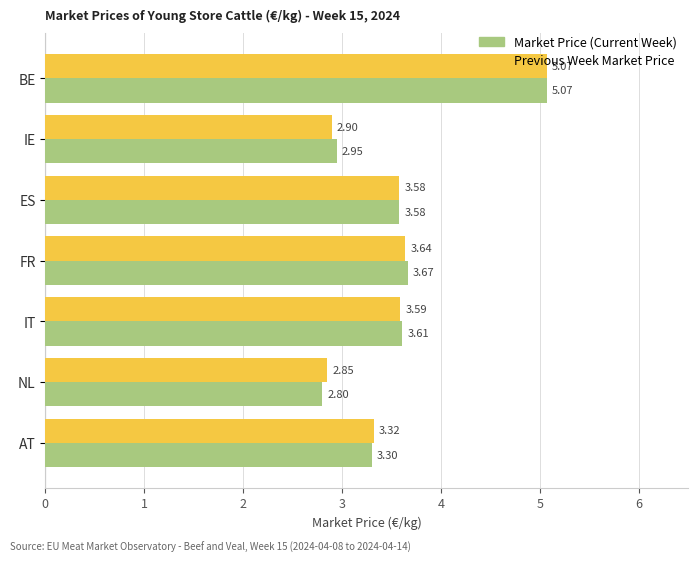

What is the total value across all series at FR?

7.3